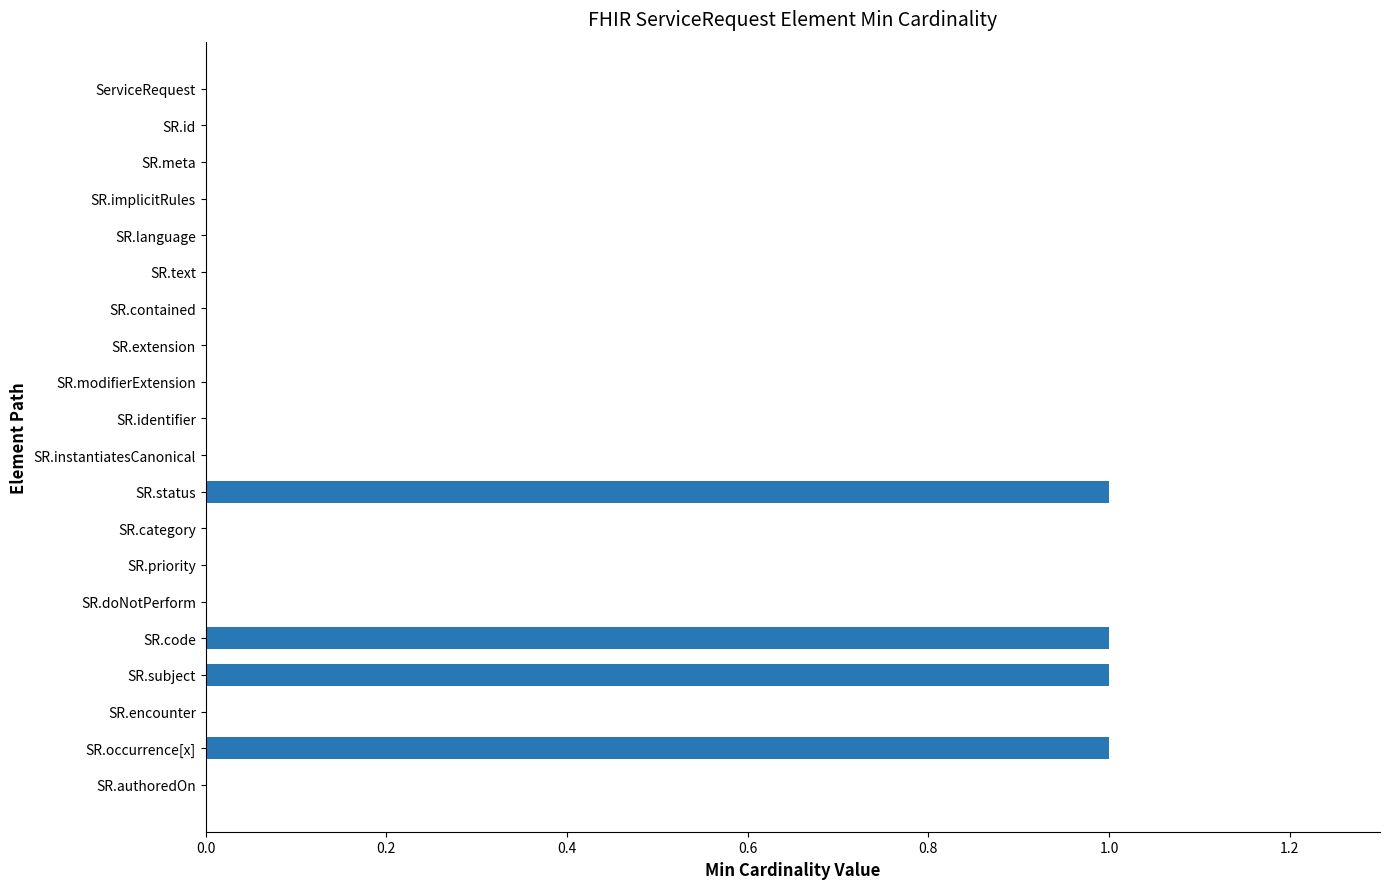

The value at ServiceRequest is 0. True or false?

True